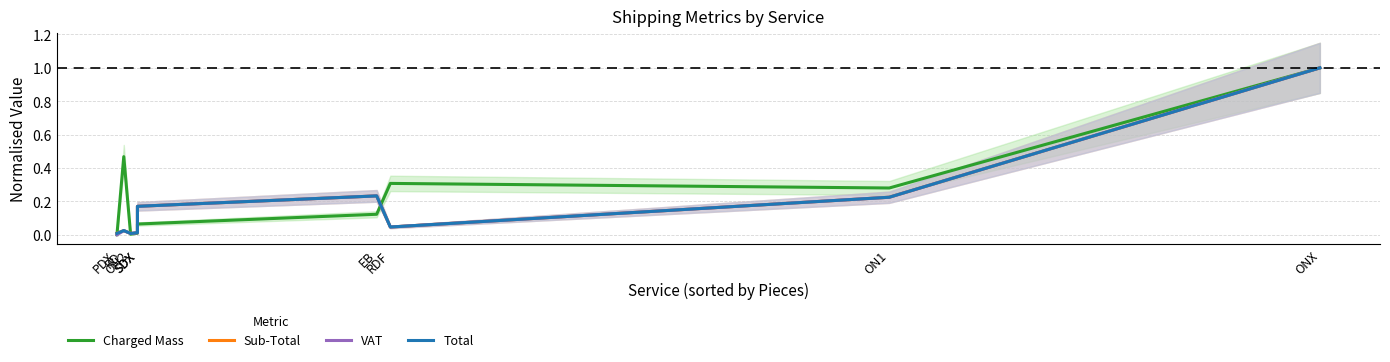

At which category does VAT reach its first local valley?

ON2